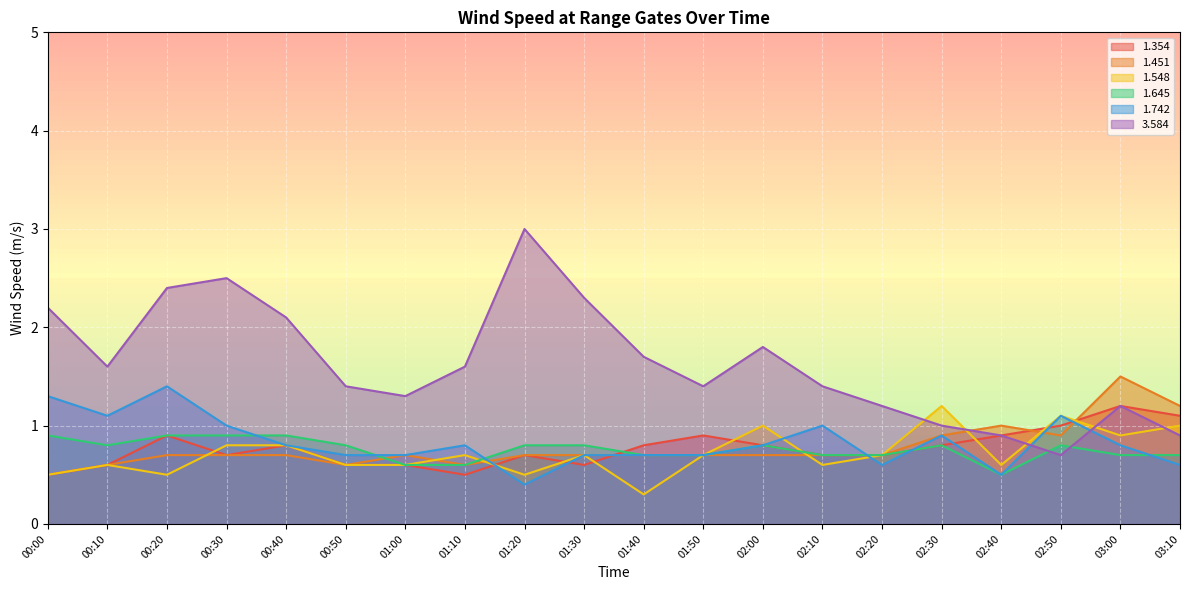

What is the label of the 19th point from the right?

00:10